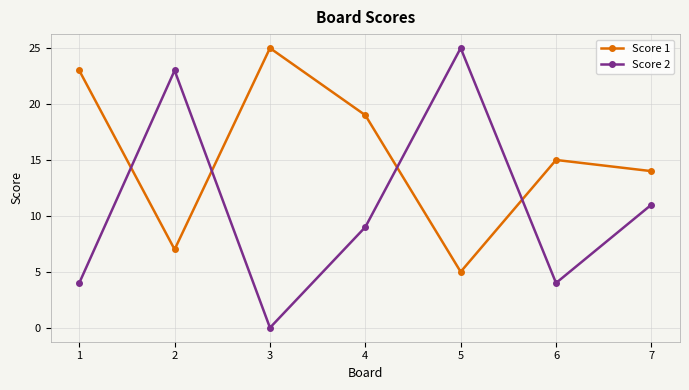

Where does the Score 1 series first go above 15?

1